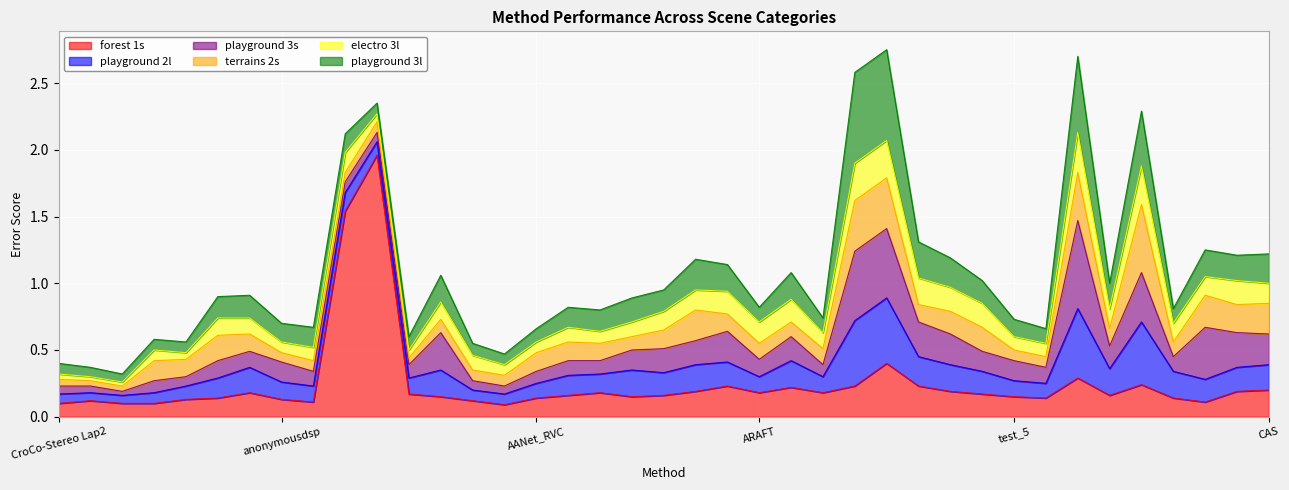

What is the label of the 17th point from the left?

test croco